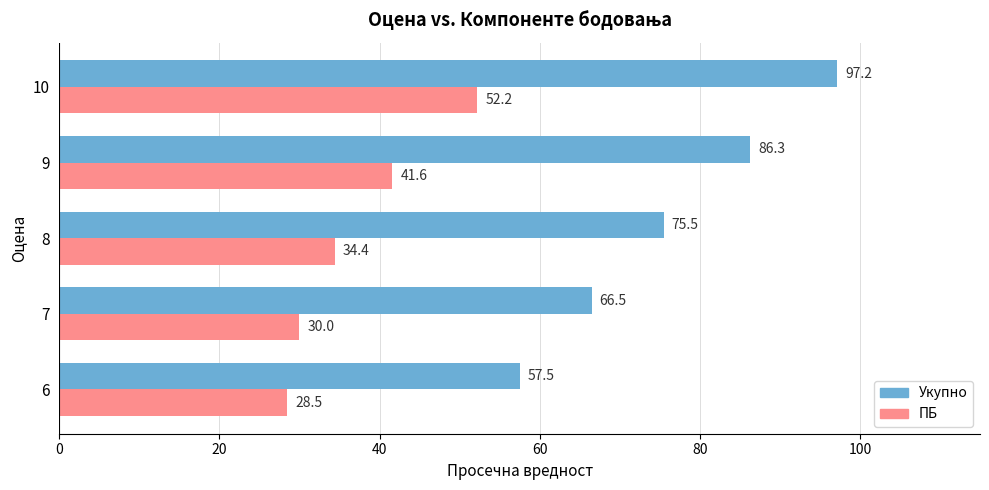

What value does the Укупно series have at 9?

86.3